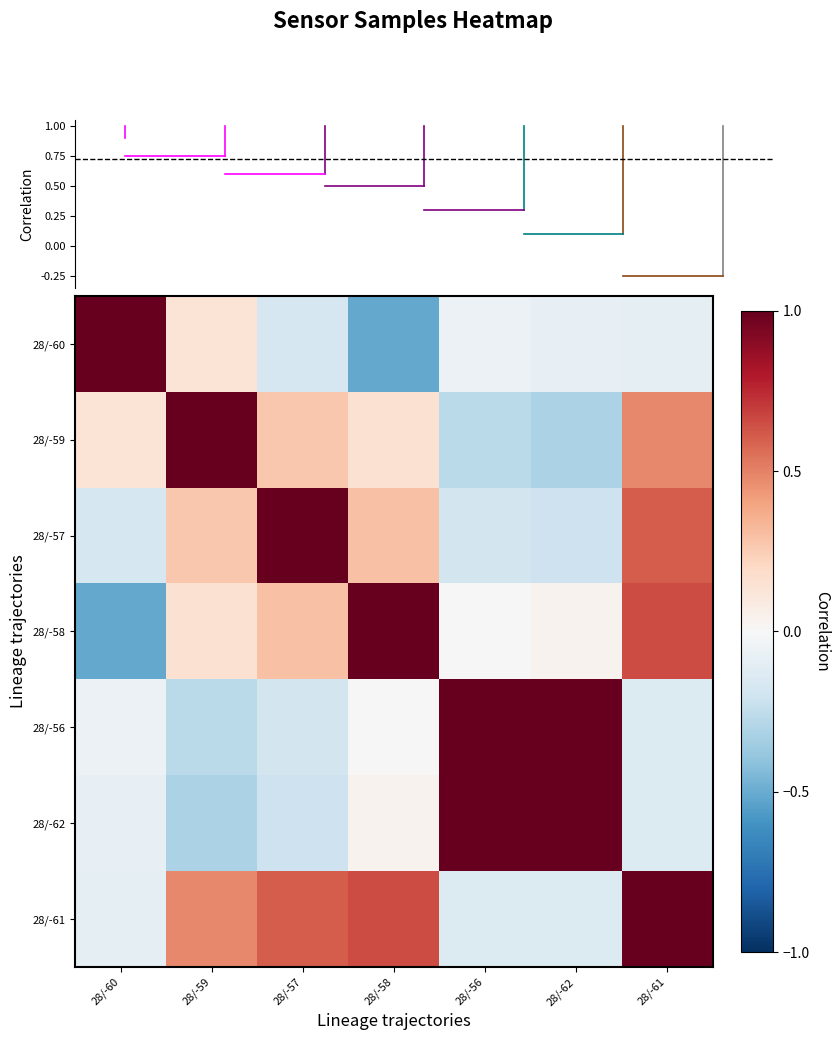

Between 28/-59 and 28/-61, which is larger?

28/-59